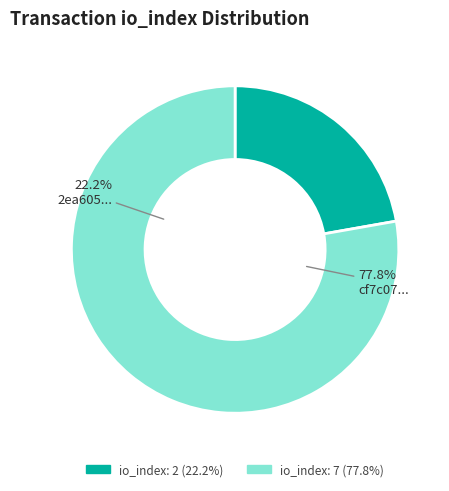

Is it true that tx_hash_1 (io_index=2) is 22% of the pie?

True